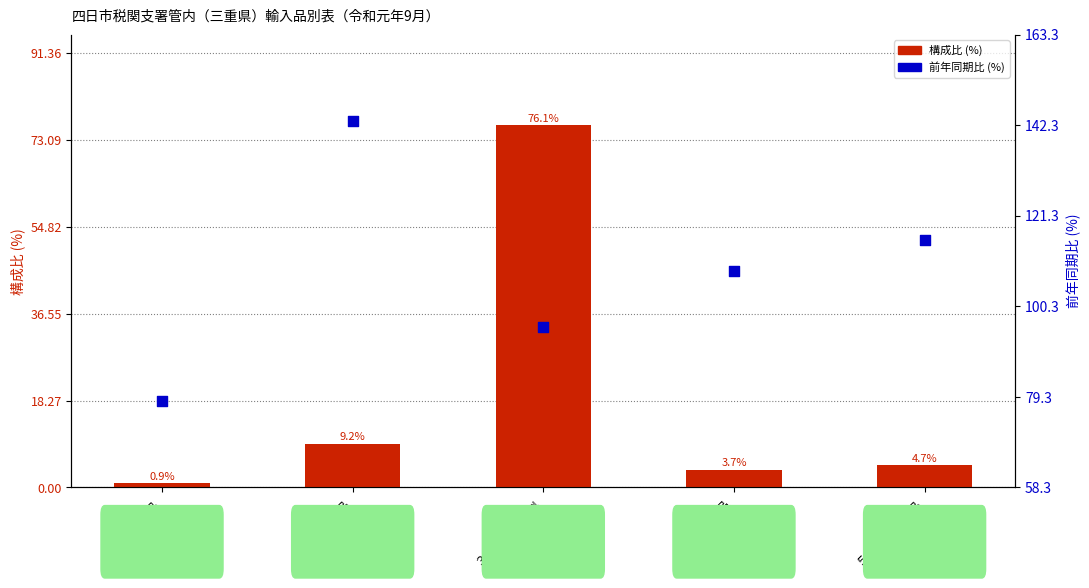

Which series reaches the maximum Y coordinate?

前年同期比 (%)